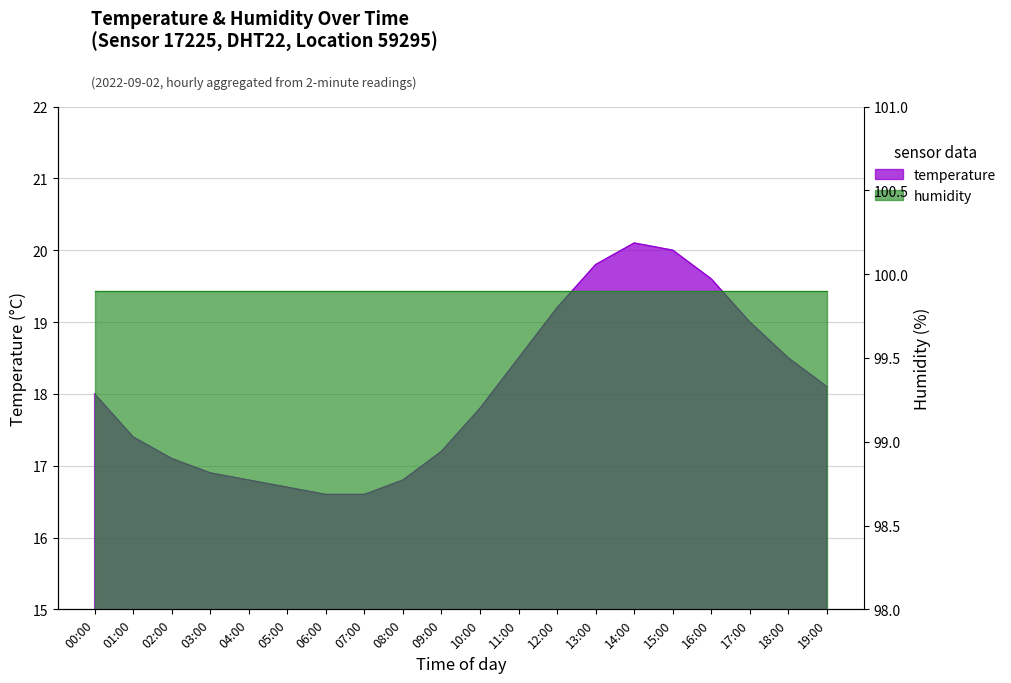

Reading left to right, what are all the values shown in this chart?

00:00=18.0	01:00=17.4	02:00=17.1	03:00=16.9	04:00=16.8	05:00=16.7	06:00=16.6	07:00=16.6	08:00=16.8	09:00=17.2	10:00=17.8	11:00=18.5	12:00=19.2	13:00=19.8	14:00=20.1	15:00=20.0	16:00=19.6	17:00=19.0	18:00=18.5	19:00=18.1